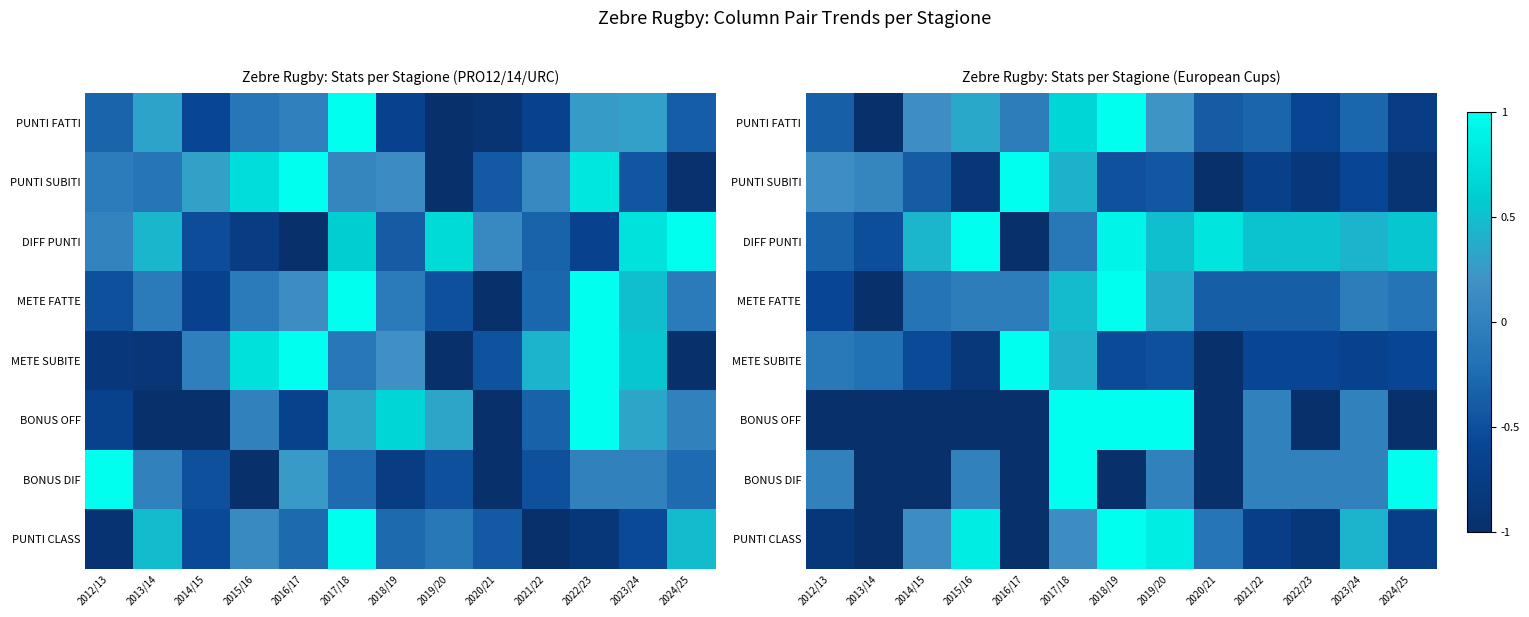

Is the value of PUNTI FATTI at 2022/23 greater than the value of PUNTI SUBITI at 2013/14?

No